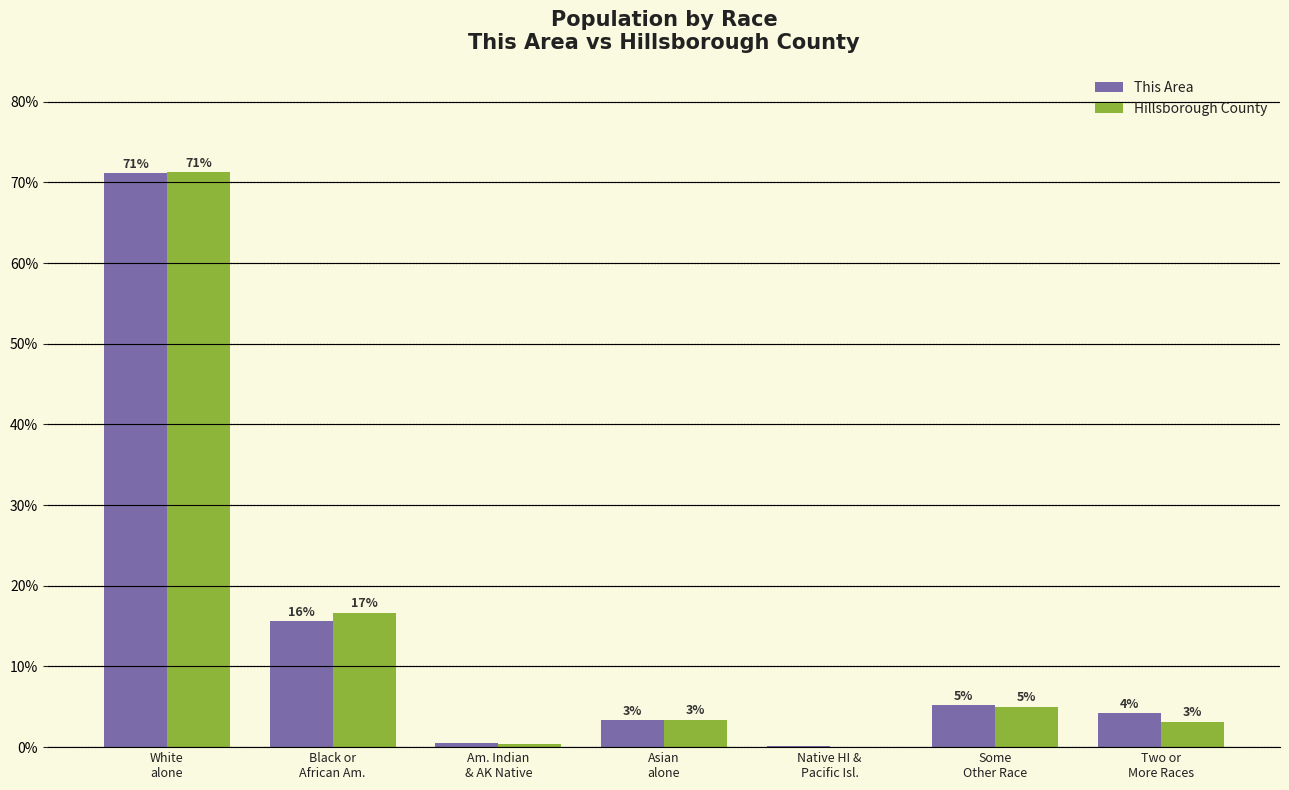

Reading right to left, extract all data points from this chart.

This Area: Two or
More Races=4.2	Some
Other Race=5.2	Native HI &
Pacific Isl.=0.1	Asian
alone=3.3	Am. Indian
& AK Native=0.5	Black or
African Am.=15.6	White
alone=71.1
Hillsborough County: Two or
More Races=3.1	Some
Other Race=5.0	Native HI &
Pacific Isl.=0.1	Asian
alone=3.4	Am. Indian
& AK Native=0.4	Black or
African Am.=16.7	White
alone=71.3